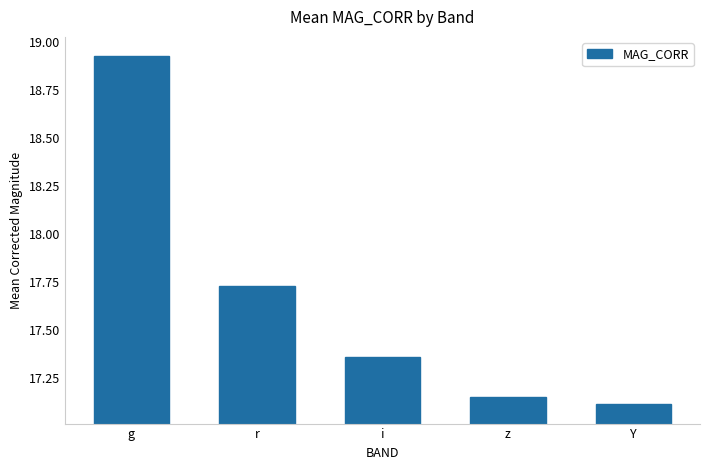

What is the difference between the second highest and minimum values?

0.6